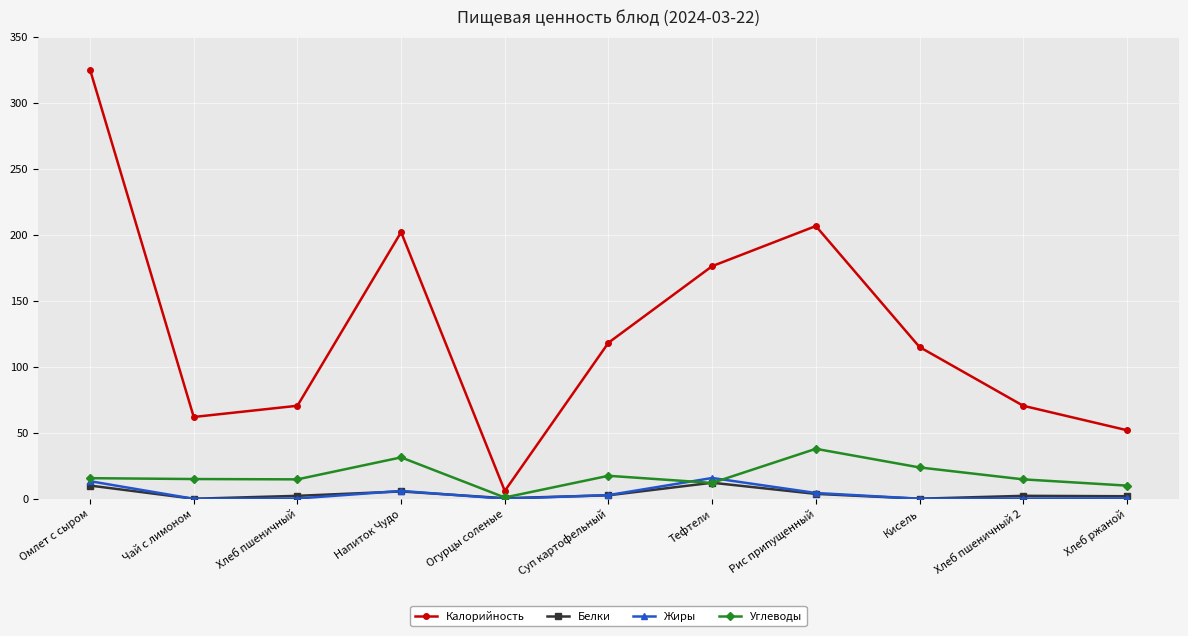

Is the value of Углеводы at Тефтели greater than the value of Жиры at Кисель?

Yes